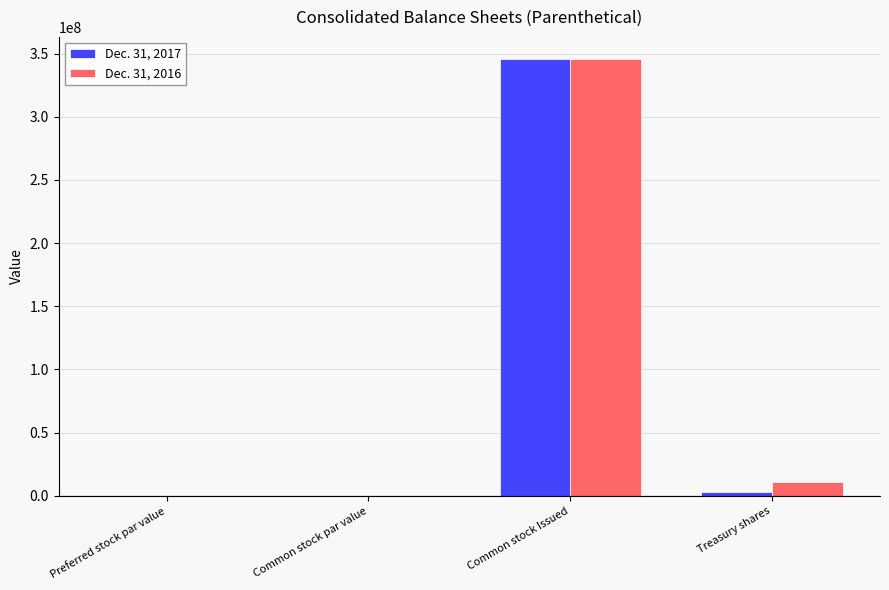

Which series changed the most between Common stock par value and Treasury shares?

Dec. 31, 2016